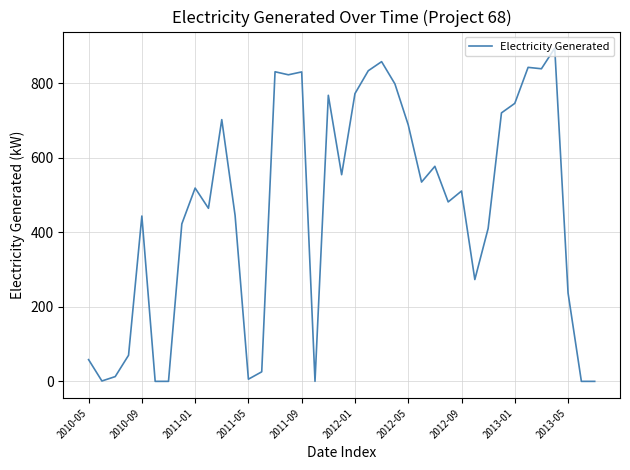

What is the difference between the maximum and minimum values?

894.4